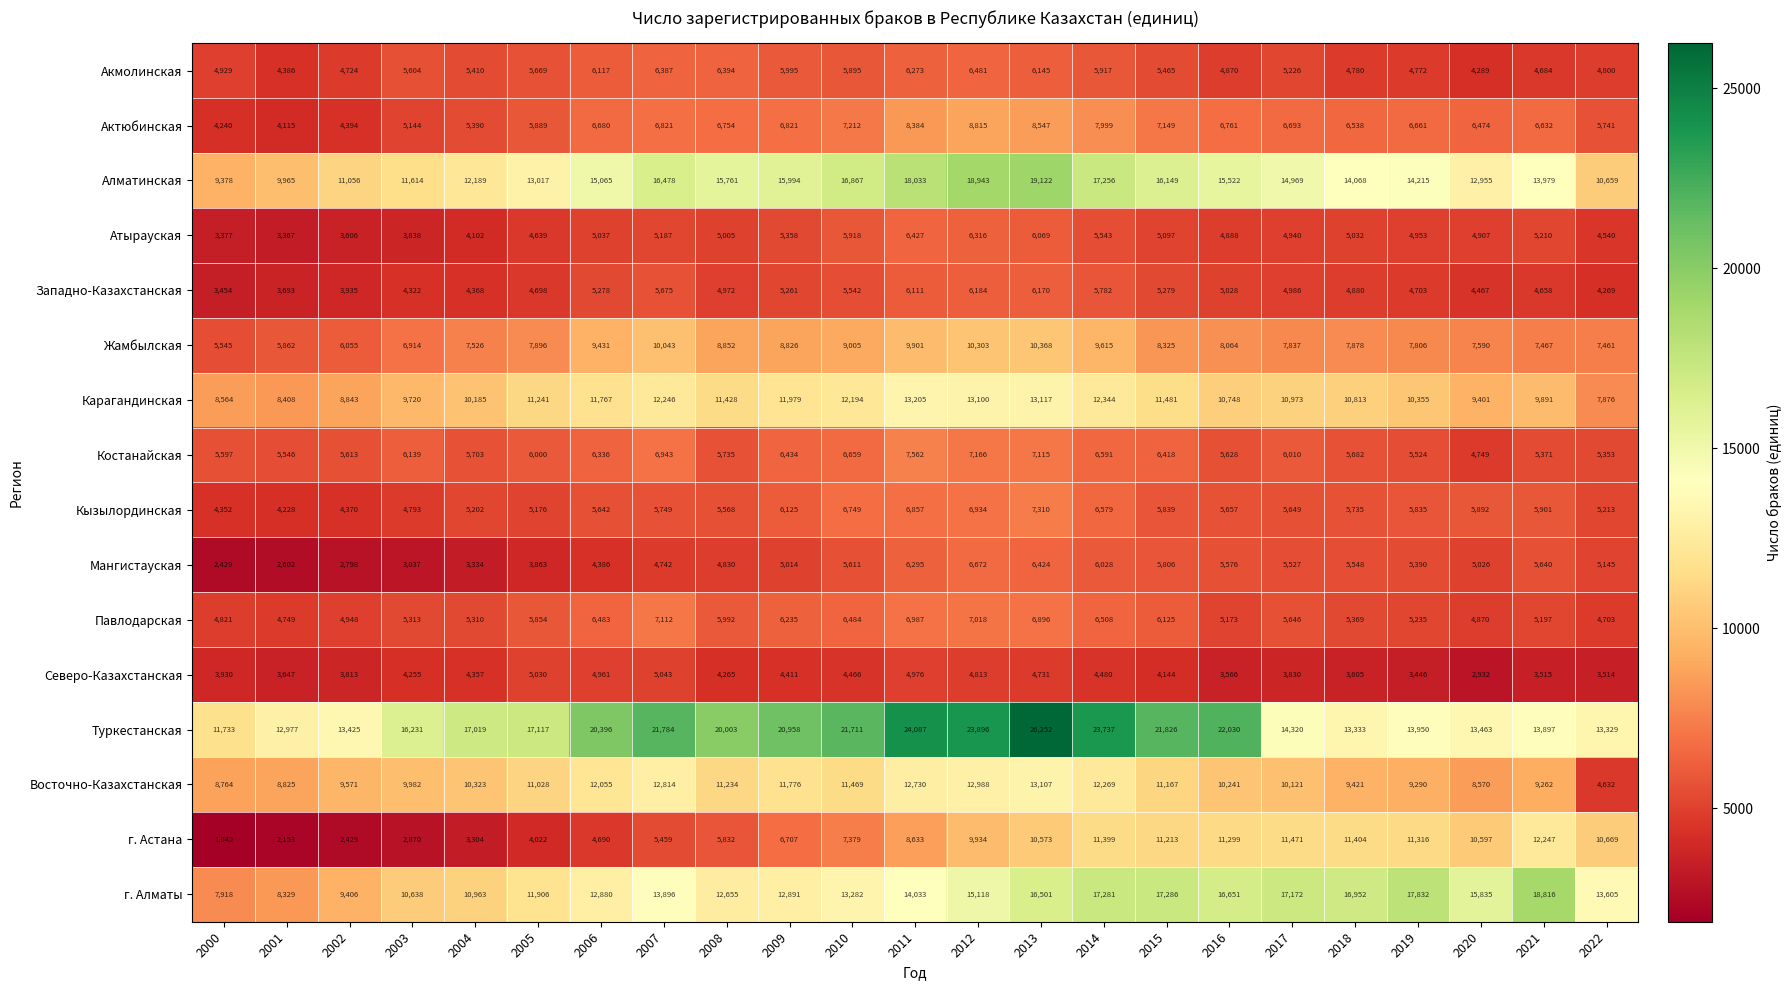

What is the sum of the Мангистауская values at 2013 and 2021?

12064